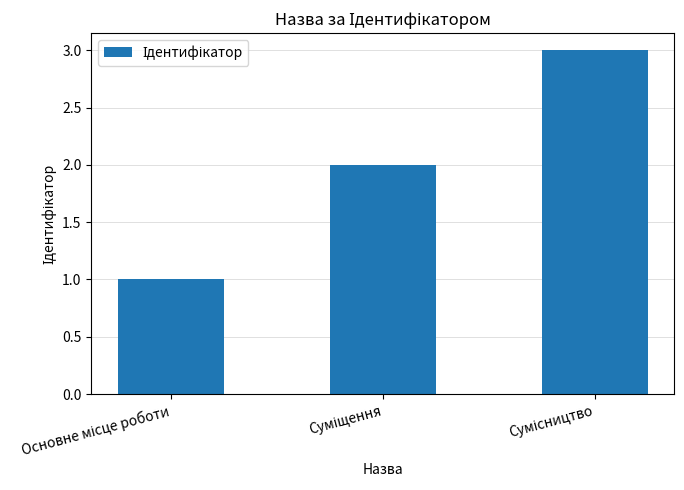

Are the bars horizontal?

No